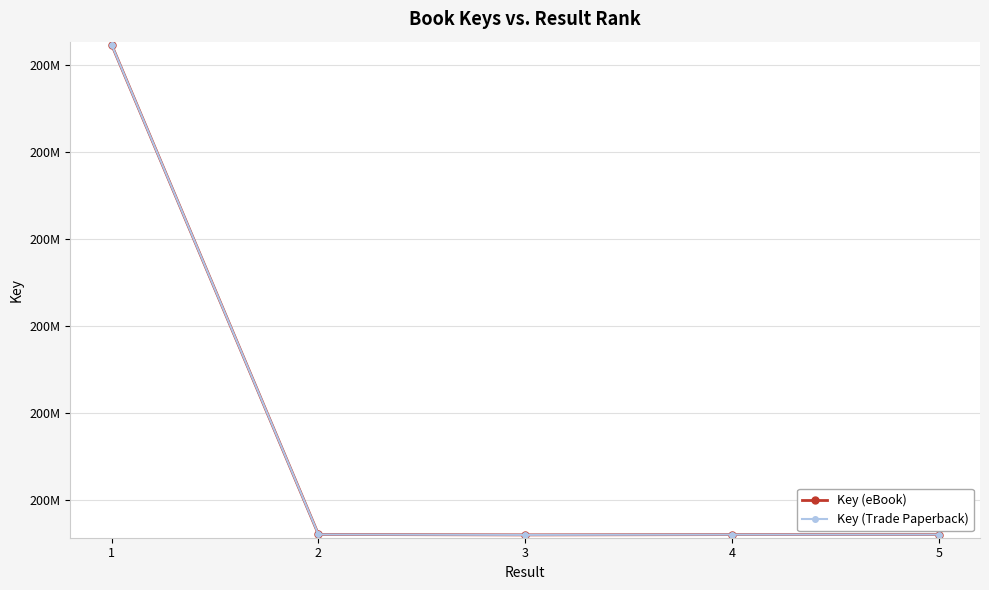

What is the difference between the second highest and minimum values in the Key (eBook) series?

23216